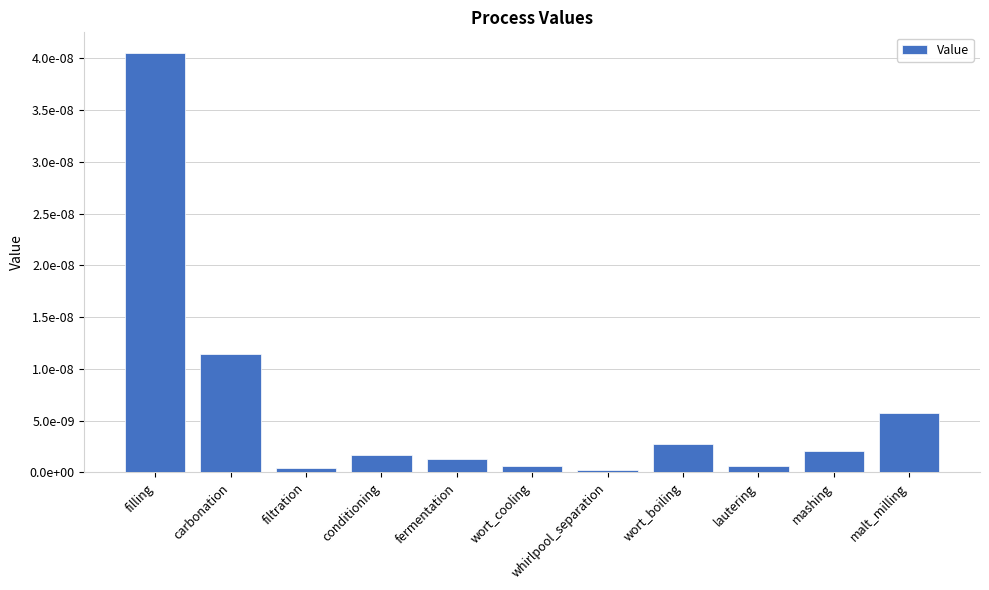

Is it true that the value at fermentation is 0.0?

True